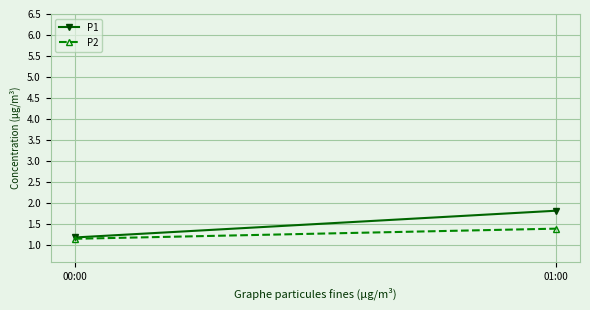

At 01:00, list the series in order from smallest to largest.

P2, P1